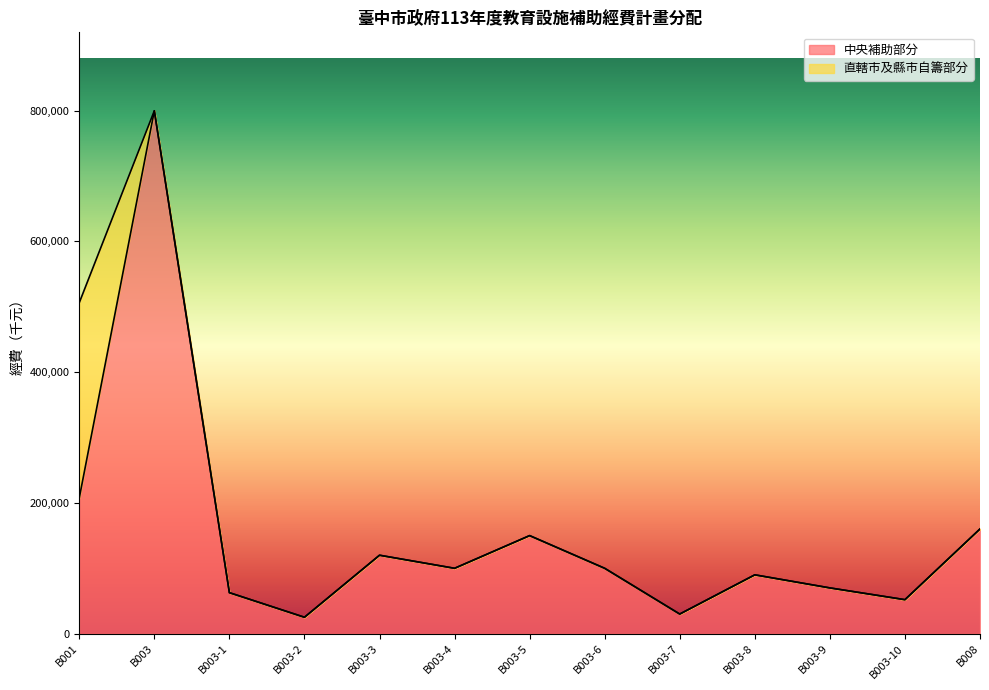

List the labels in order of value, smallest first.

B003-2, B003-7, B003-10, B003-1, B003-9, B003-8, B003-4, B003-6, B003-3, B003-5, B008, B001, B003